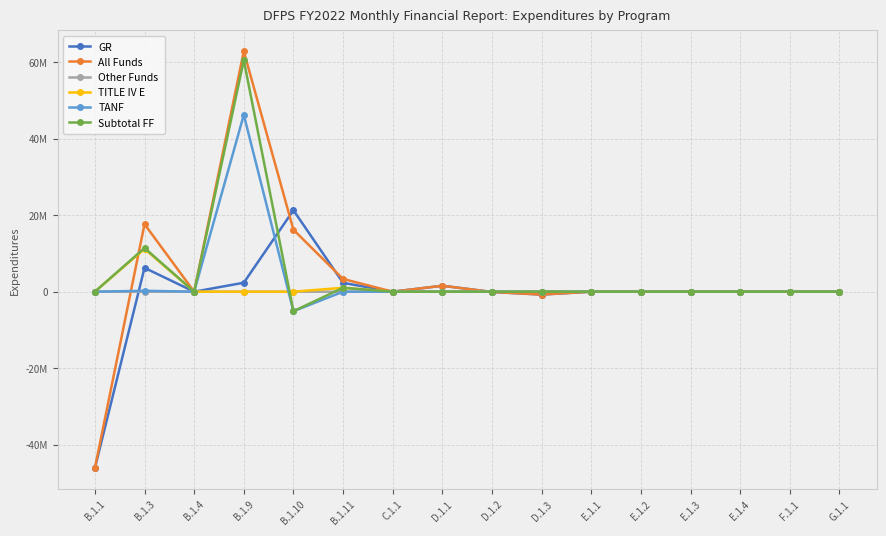

Which series has the widest spread of values?

All Funds